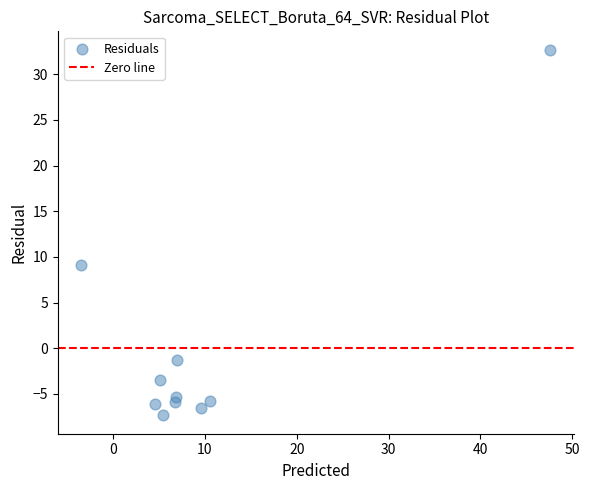

What Y value in the scatter plot is closest to 12?

9.1